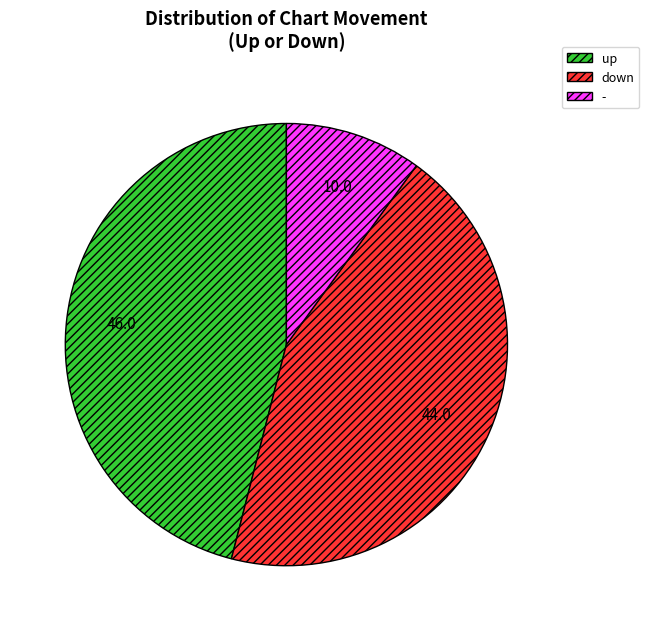

What is the smallest slice in the pie chart?

-